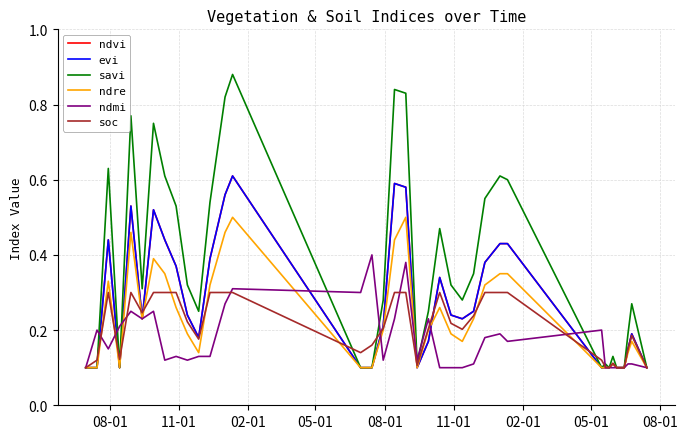

Is this an area chart (filled region under the line)?

No